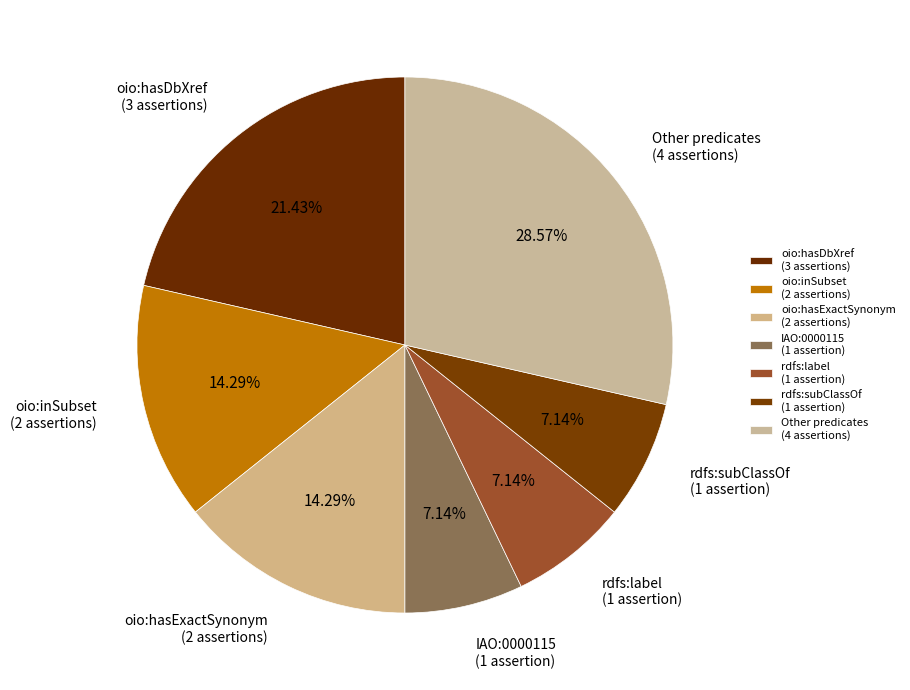

What is the ratio of the value at Other predicates (4 assertions) to the value at rdfs:label (1 assertion)?

4.0